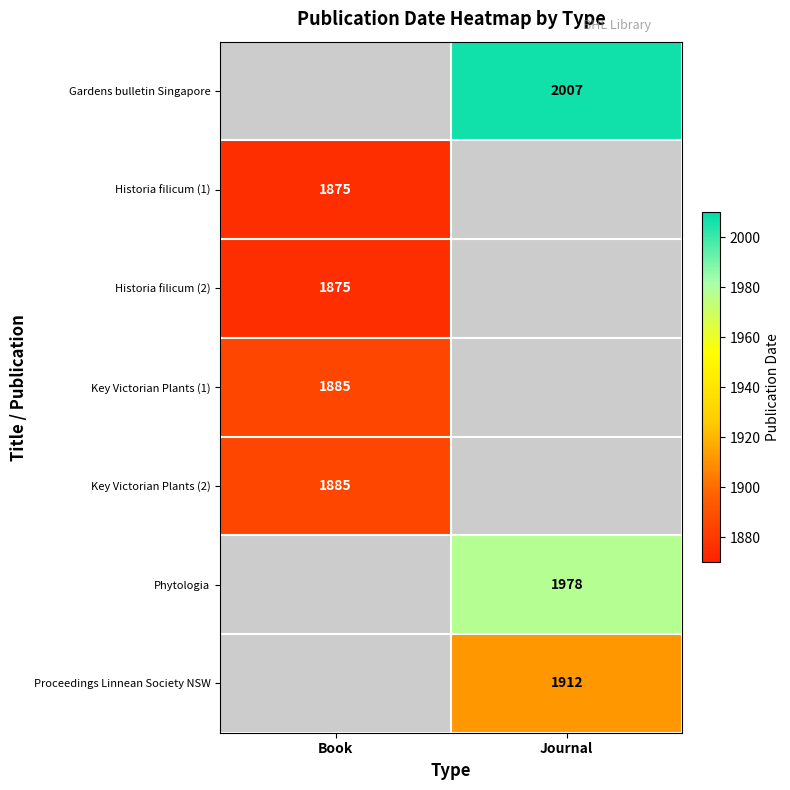

True or false: Historia filicum (1) has a value of 1157 at Book.

False